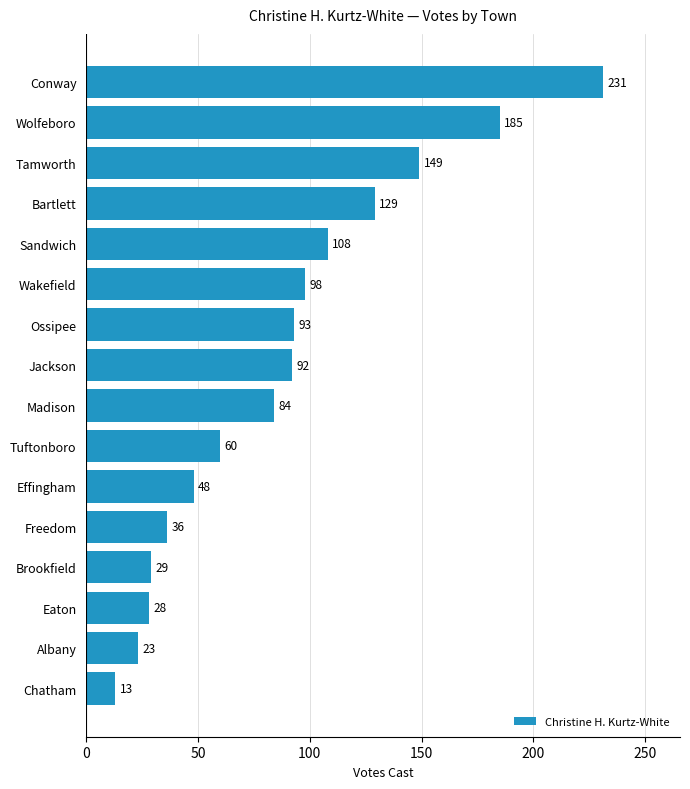

At which label is the value closest to 122?

Bartlett